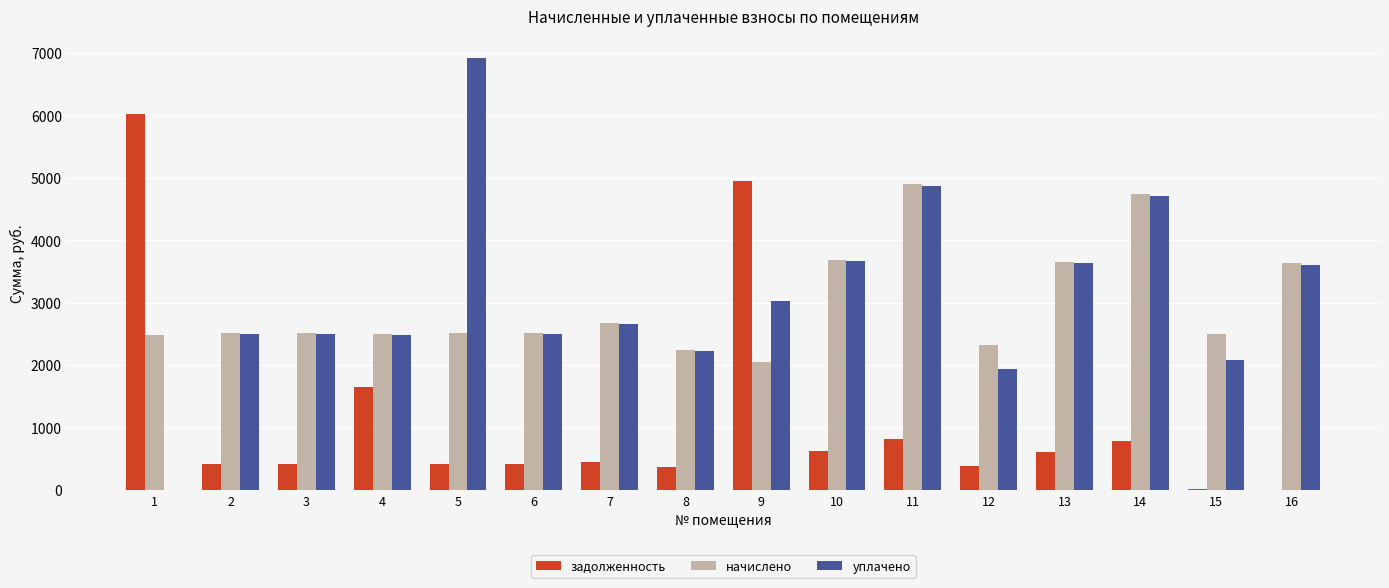

How many data points in задолженность are above 444?

8